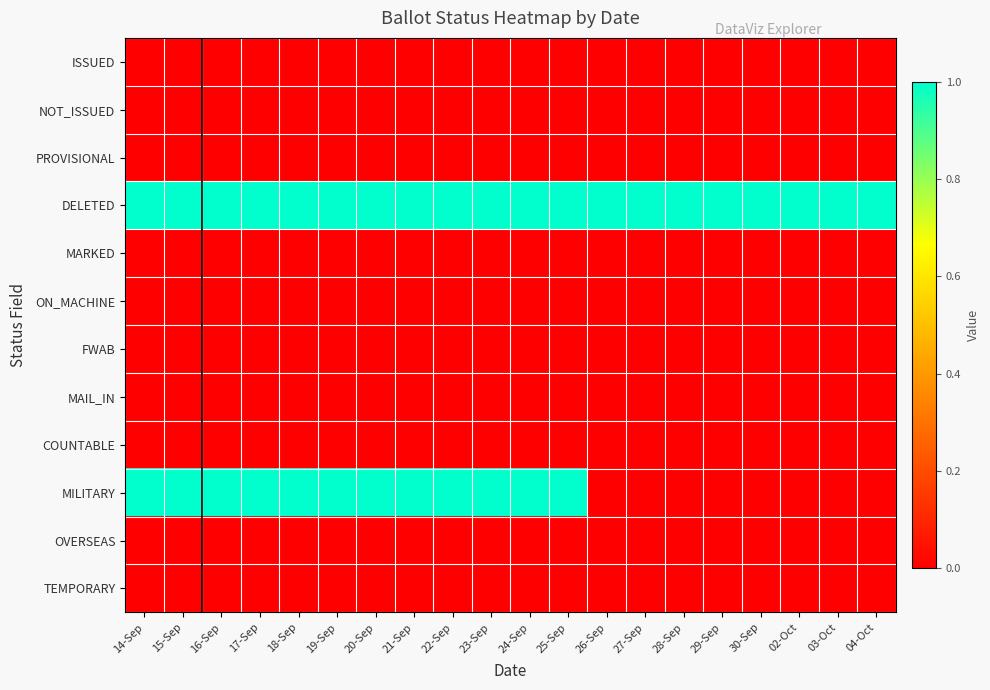

Which series changed the most between 25-Sep and 04-Oct?

MILITARY